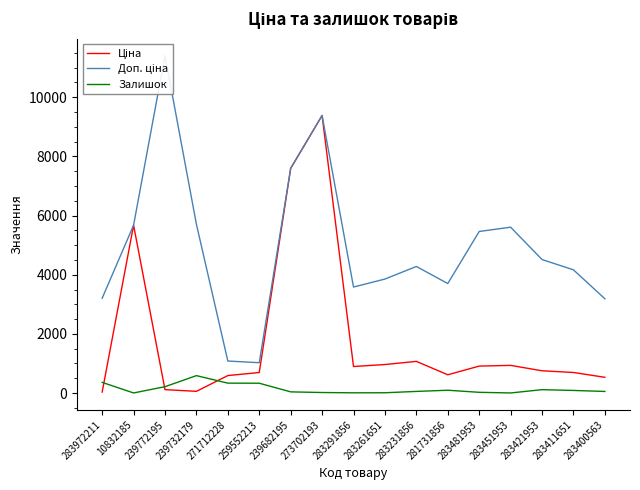

Rank the series by their average value, from highest to lowest.

Доп. ціна, Ціна, Залишок